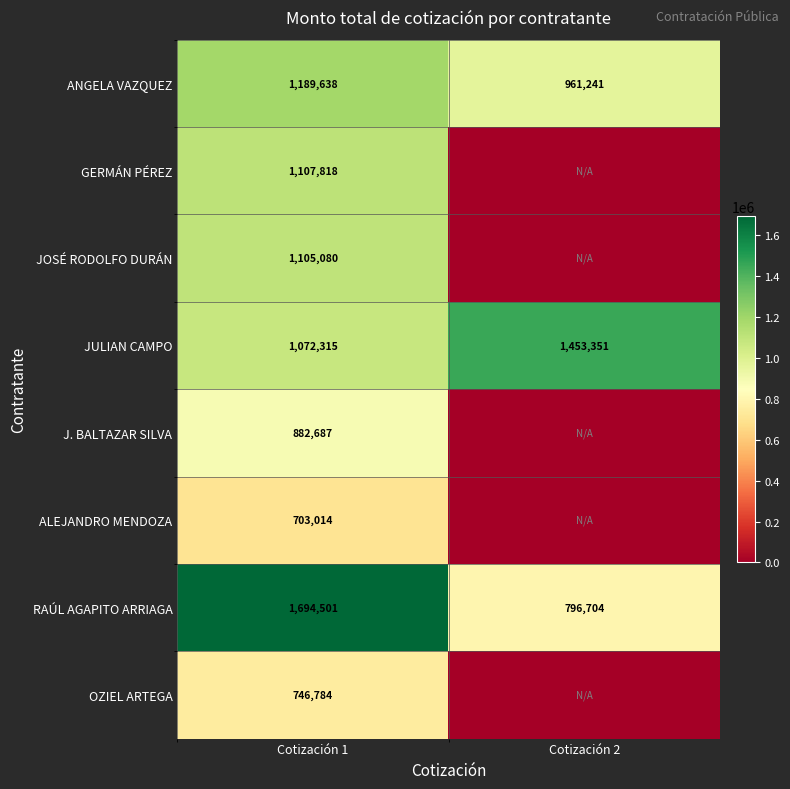

What value does the RAÚL AGAPITO ARRIAGA series have at Cotización 1?

1694501